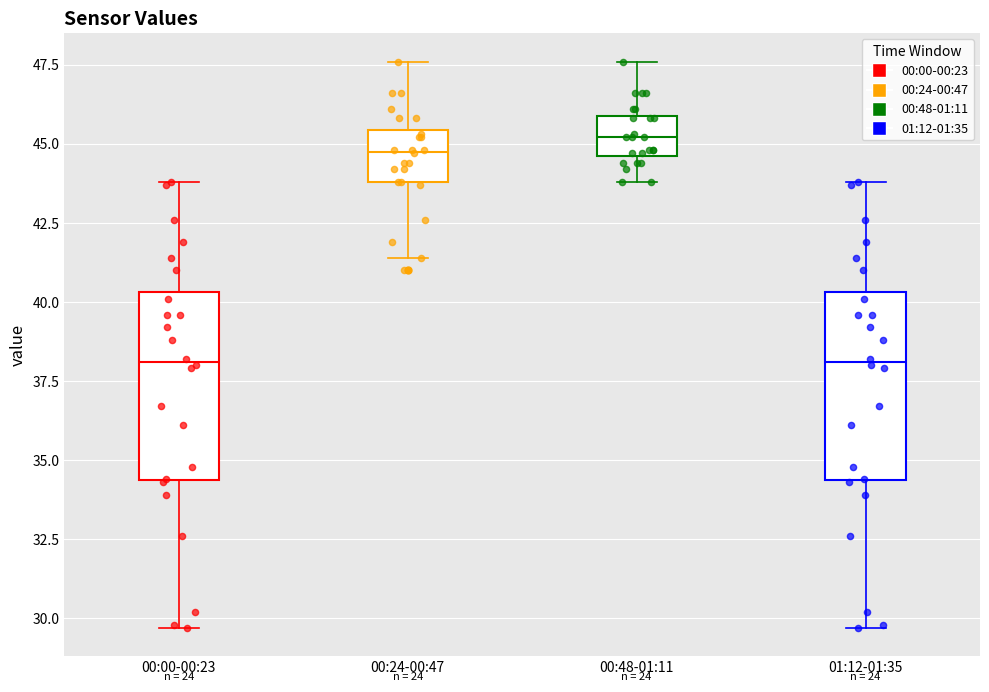

Where is the upper edge of the box for 00:48-01:11 on the y-axis? The values are not printed on the chart, so give them approximately, as read against the axis.

46.0